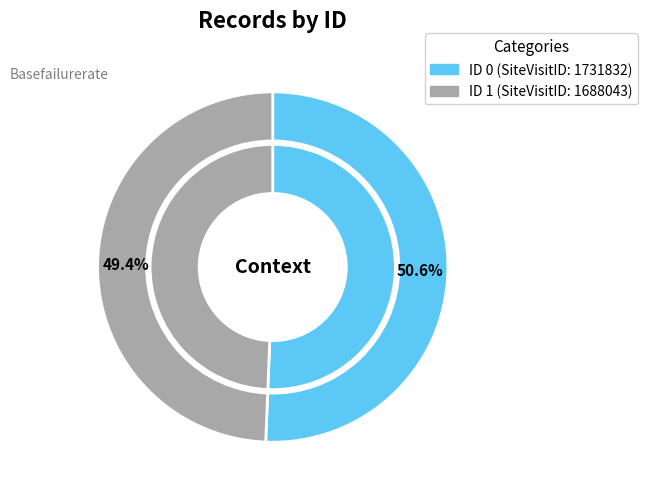

Approximately how many times larger is the value at 1 compared to 0?

1.0